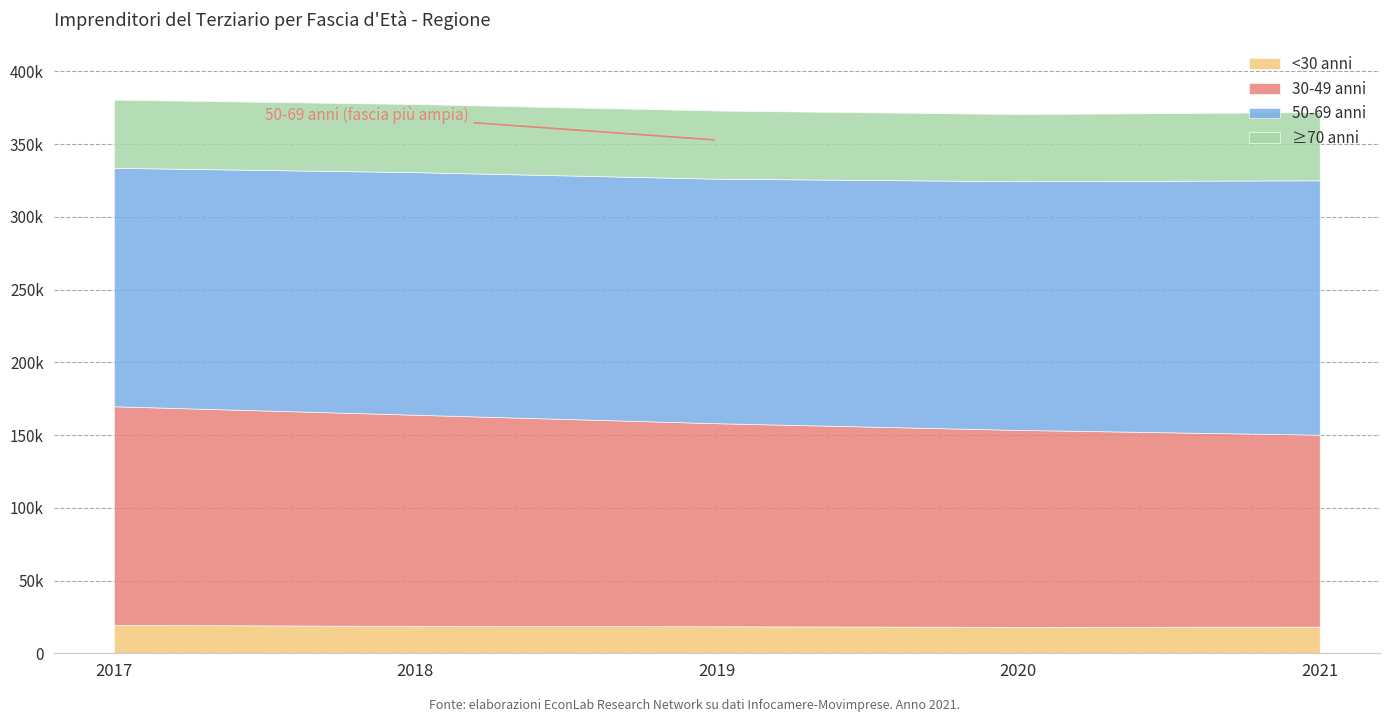

Rank the categories by <30 anni value from highest to lowest.

2017, 2018, 2019, 2021, 2020